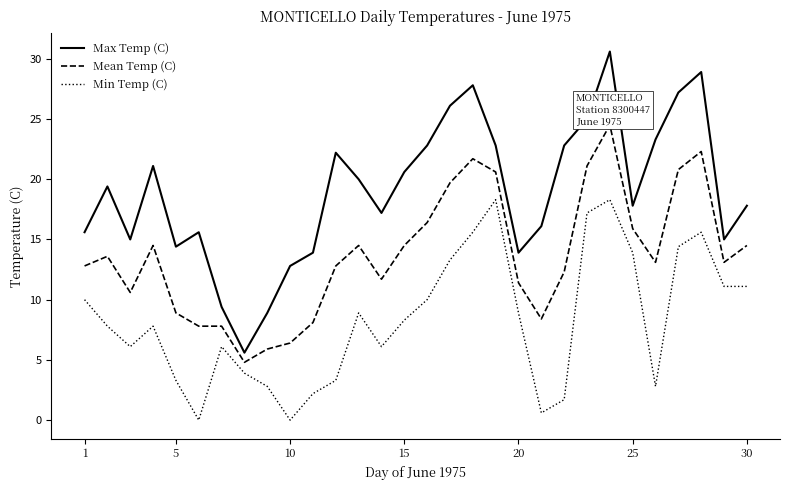

What are all the series names shown in the legend?

Max Temp (C), Mean Temp (C), Min Temp (C)